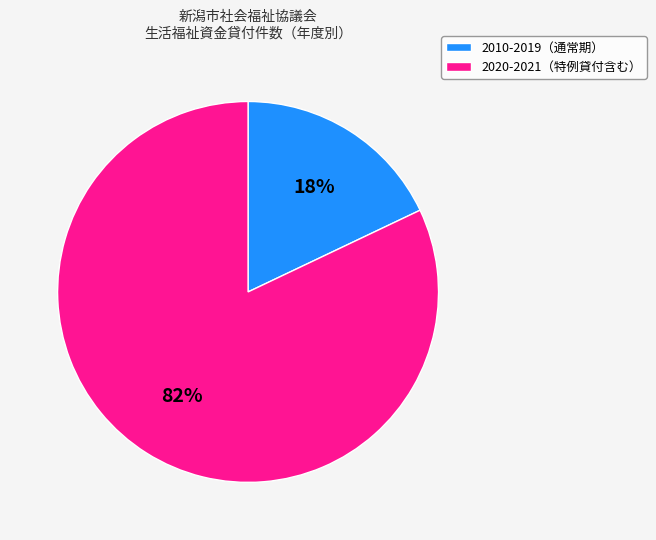

Is there any slice that represents more than half of the pie?

Yes